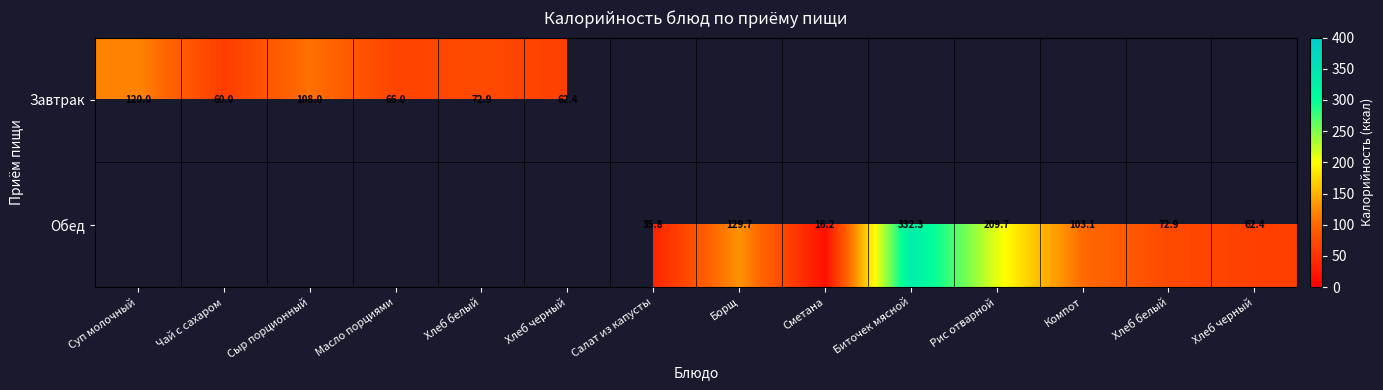

How many categories are shown in the chart?

14